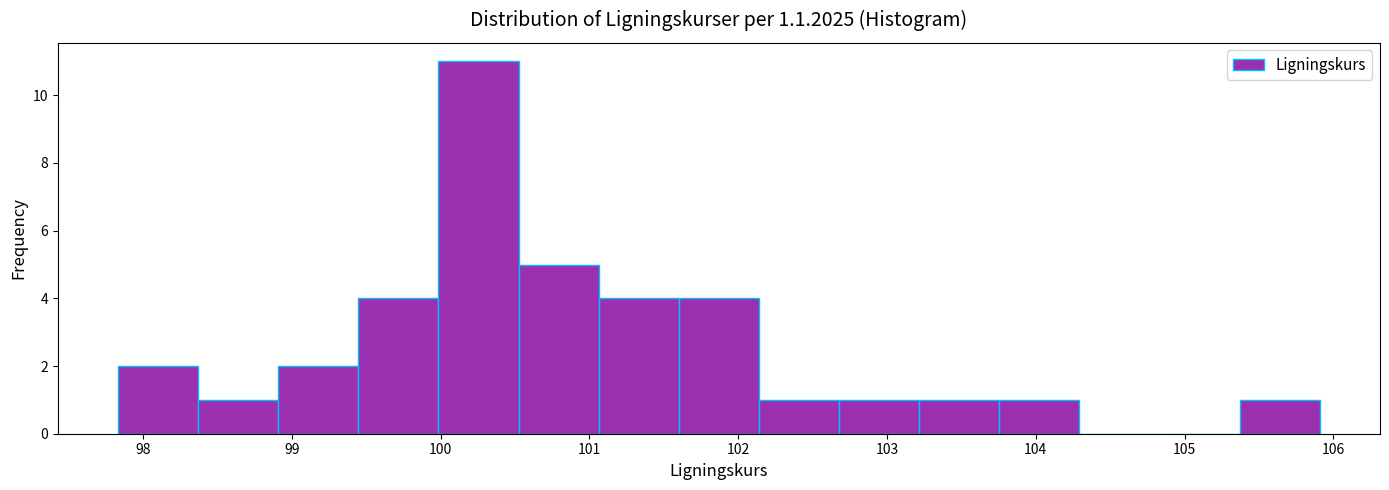

Reading left to right, transcribe this chart: for each bar, give the range it covers on the x-axis and its height. Neither the bar edges nor the heights are printed on the chart, so give them approximately, as read against the axes.

97.8 to 98.4: 2
98.4 to 98.9: 1
98.9 to 99.4: 2
99.4 to 100.0: 4
100.0 to 100.5: 11
100.5 to 101.1: 5
101.1 to 101.6: 4
101.6 to 102.1: 4
102.1 to 102.7: 1
102.7 to 103.2: 1
103.2 to 103.8: 1
103.8 to 104.3: 1
104.3 to 104.8: 0
104.8 to 105.4: 0
105.4 to 105.9: 1